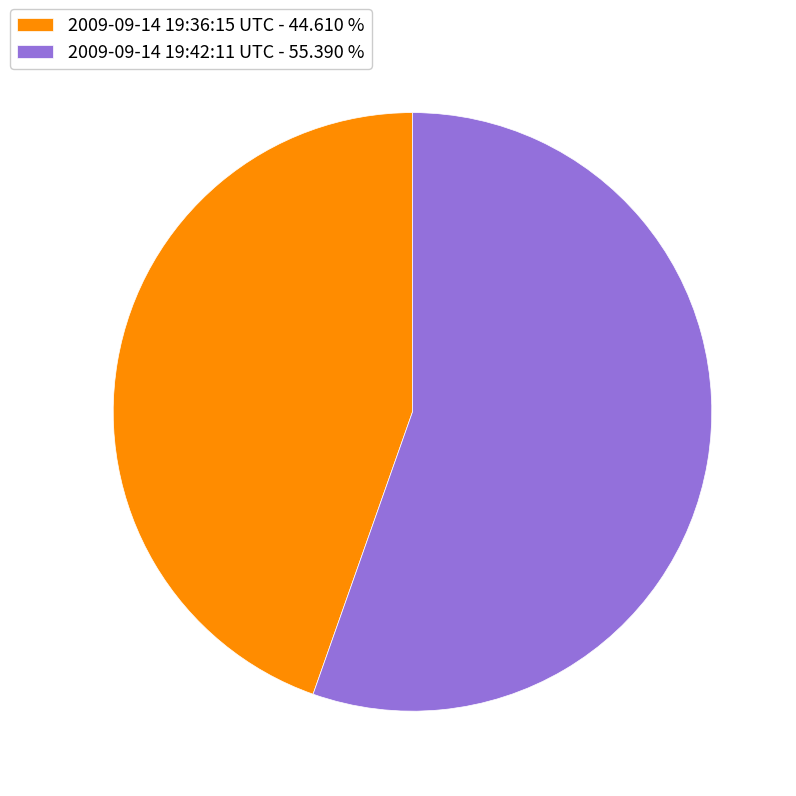

The 2009-09-14 19:42:11 UTC slice represents 55% of the pie. True or false?

True